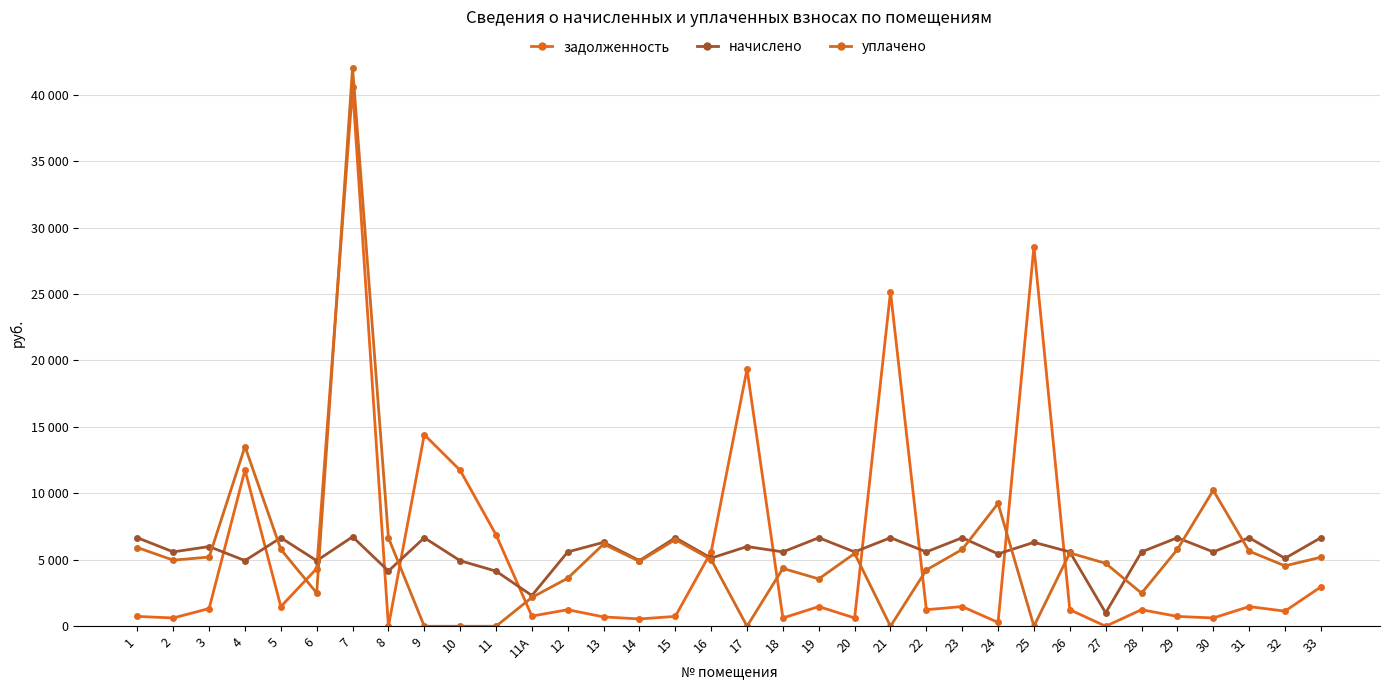

What is the label of the 12th point from the left?

11А